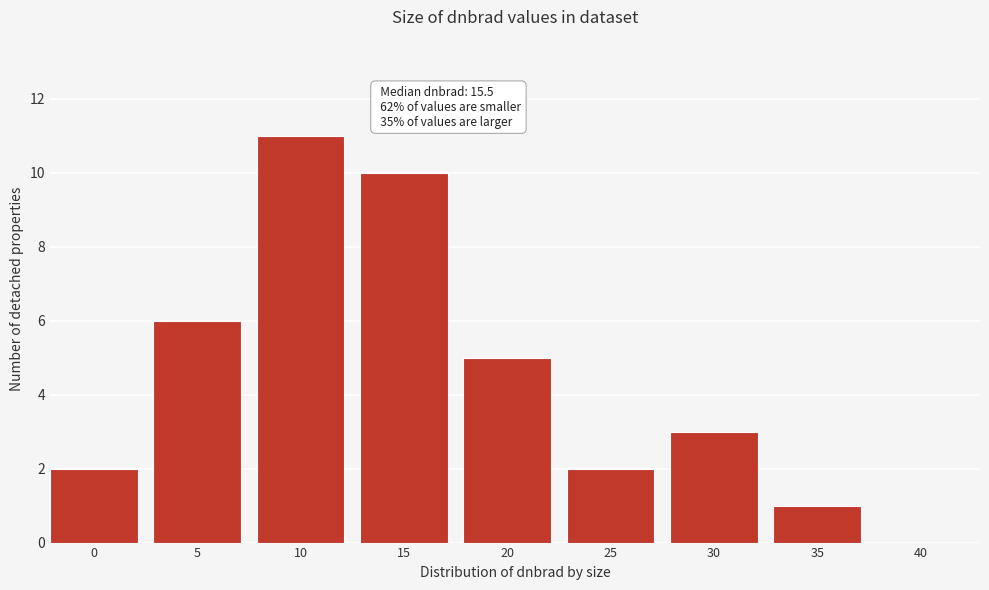

Reading left to right, list all the values displayed in this chart.

0=2	5=6	10=11	15=10	20=5	25=2	30=3	35=1	40=0